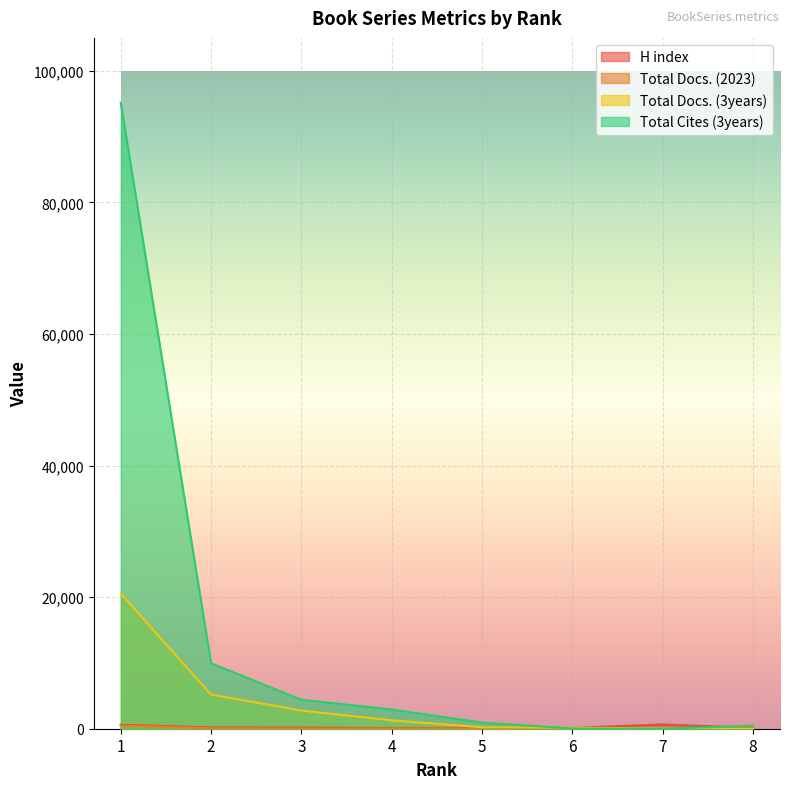

Reading left to right, extract all data points from this chart.

H index: 606	203	174	116	115	133	650	133
Total Docs. (2023): 470	69	35	37	39	22	5	20
Total Docs. (3years): 20534	5192	2762	1276	224	170	40	1
Total Cites (3years): 95157	9947	4406	2920	923	39	4	450